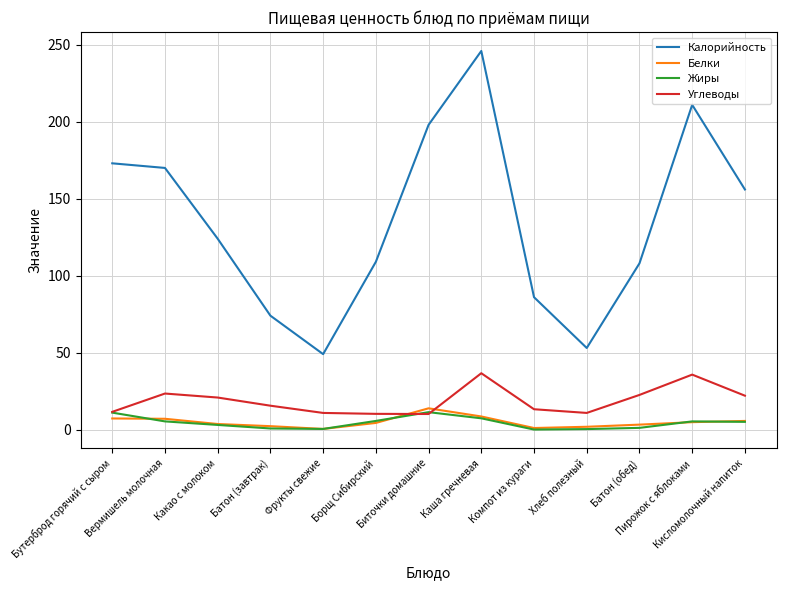

Which series has the largest range (max minus min)?

Калорийность